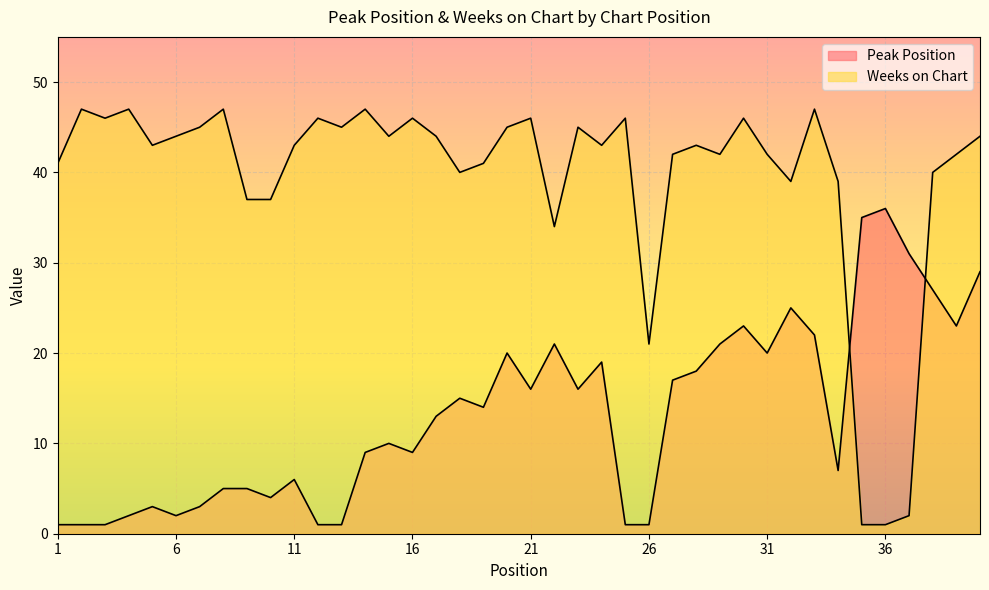

The Weeks on Chart series shows 66 at 4. True or false?

False